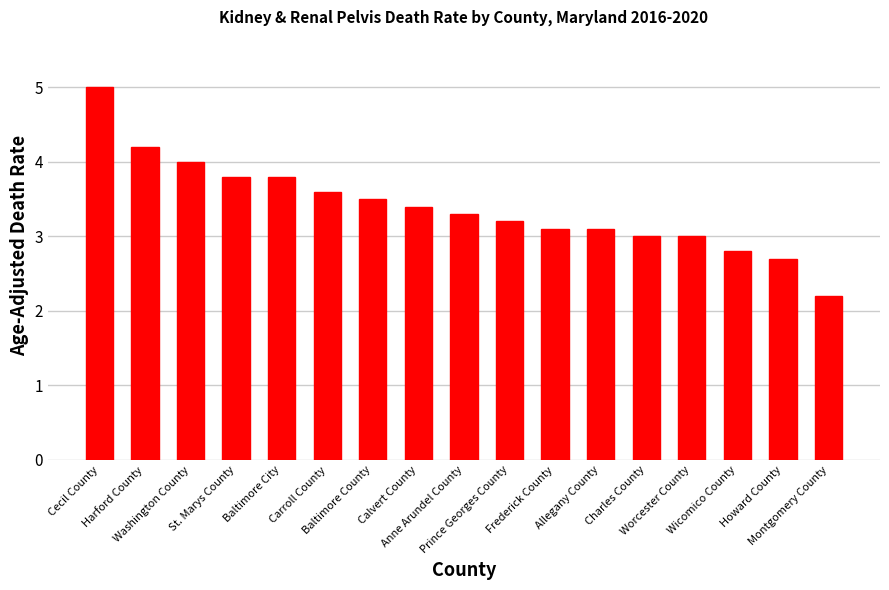

What is the minimum value shown in the chart?

2.2